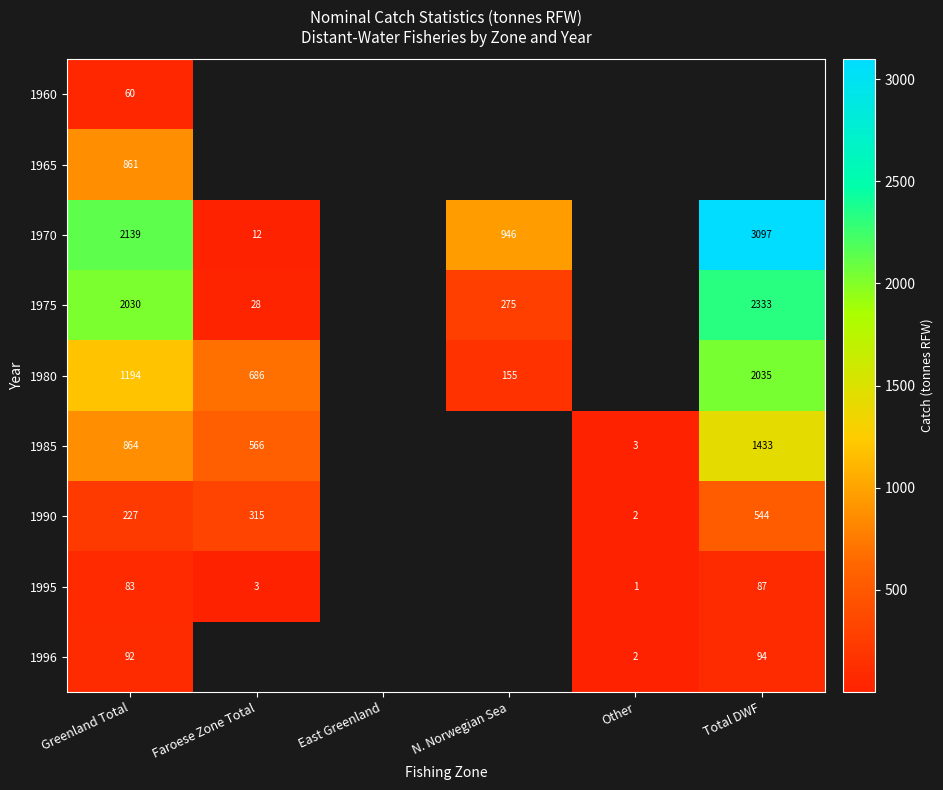

Is it true that 1965 equals 861 at Greenland Total?

True